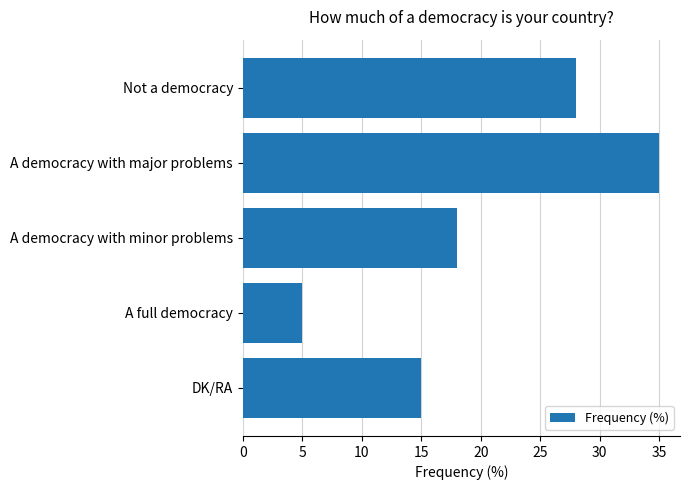

Rank the categories by value from highest to lowest.

A democracy with major problems, Not a democracy, A democracy with minor problems, DK/RA, A full democracy